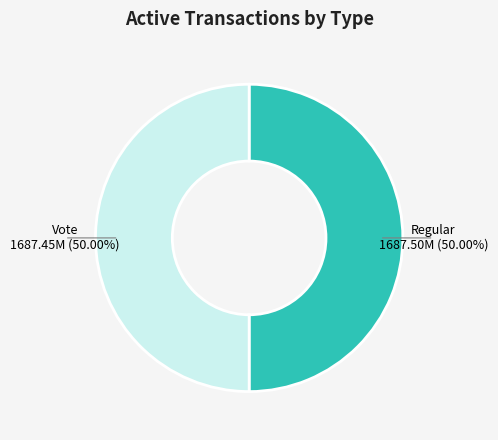

Combined, do Vote and Regular account for over 50%?

Yes